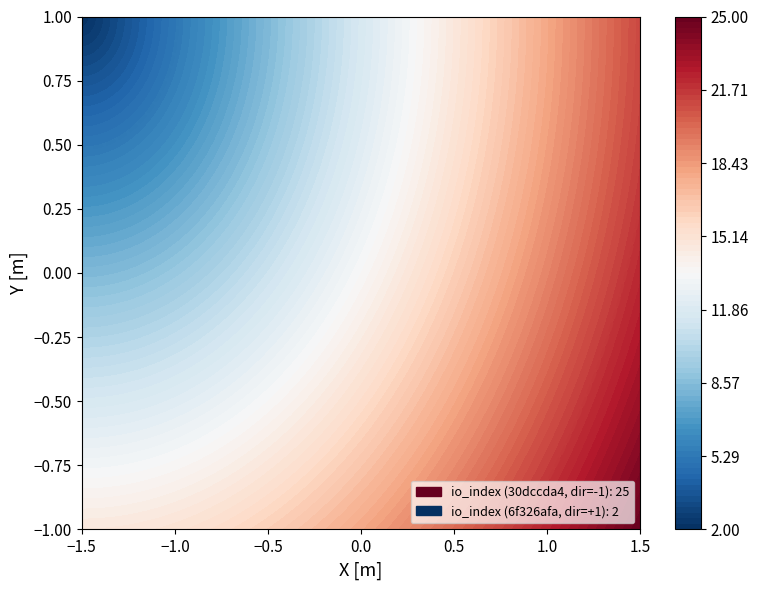

What is the spread (max minus min) of values at io_index?

23